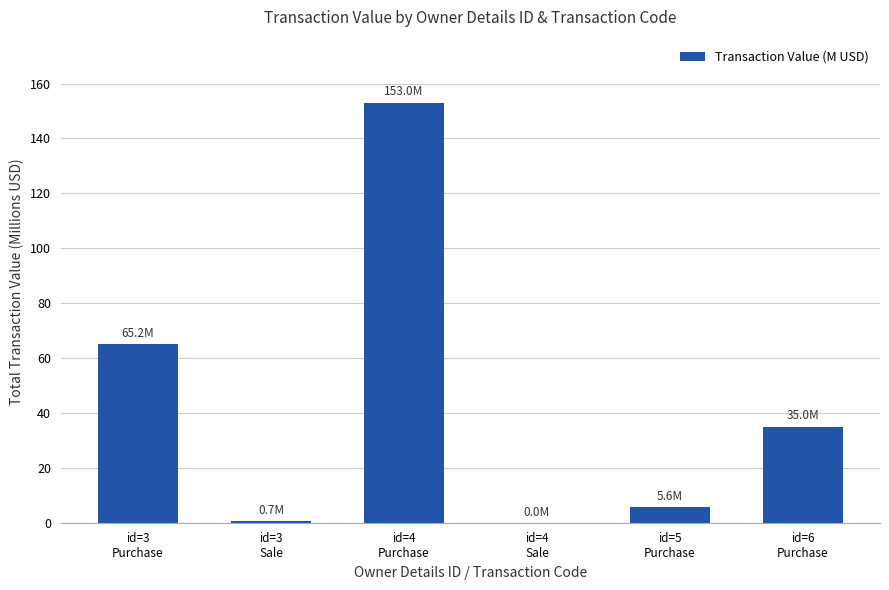

Count the number of values greater than 34.

3